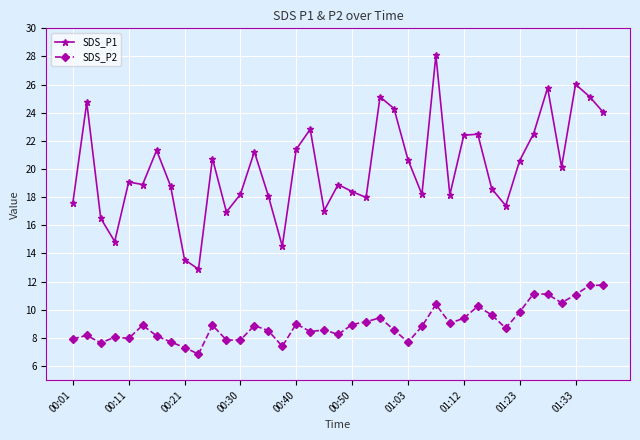

True or false: SDS_P2 and SDS_P1 intersect in this chart.

False